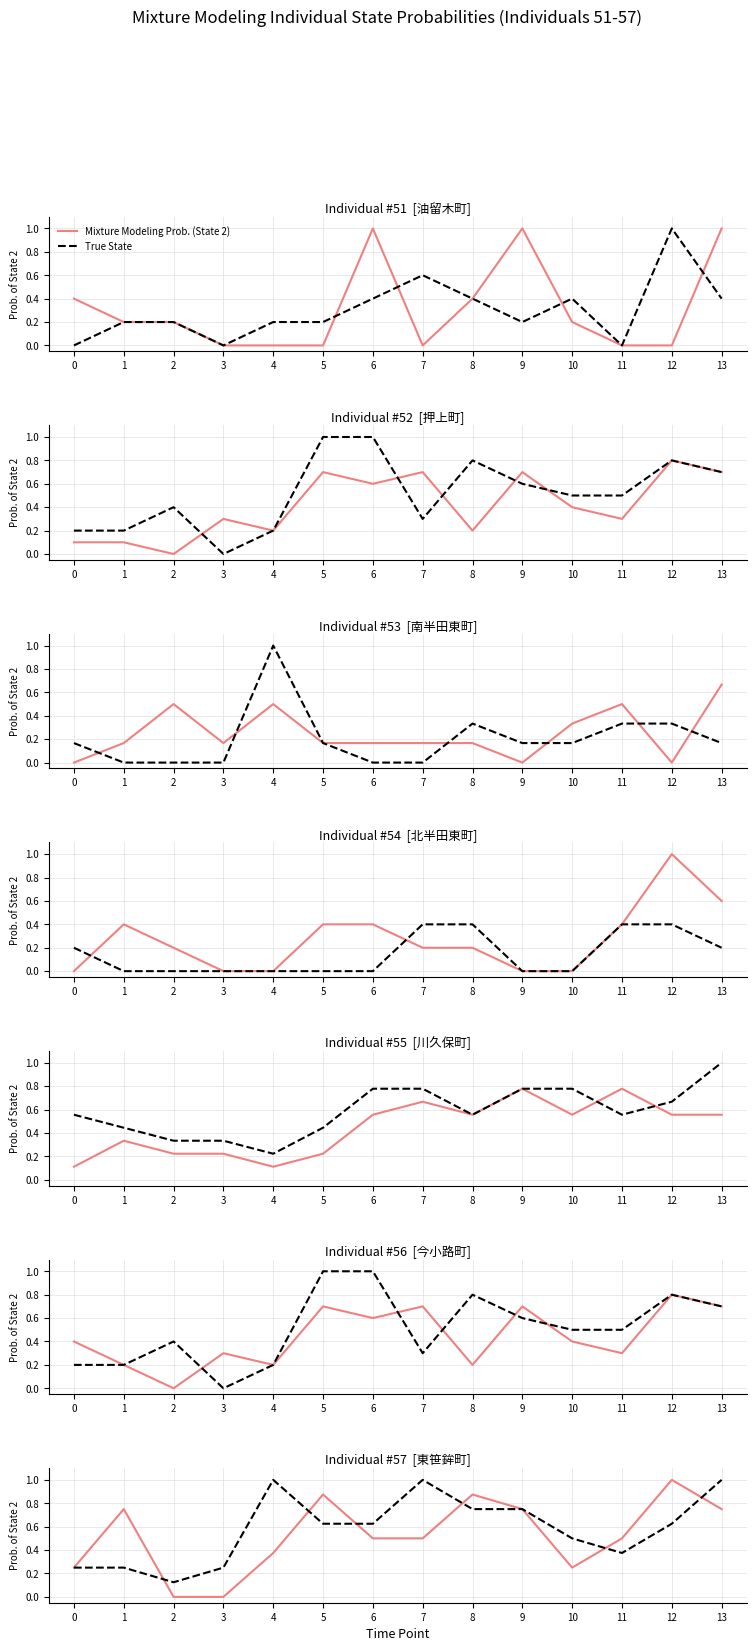

At which category does the chart reach its minimum across all series?

2